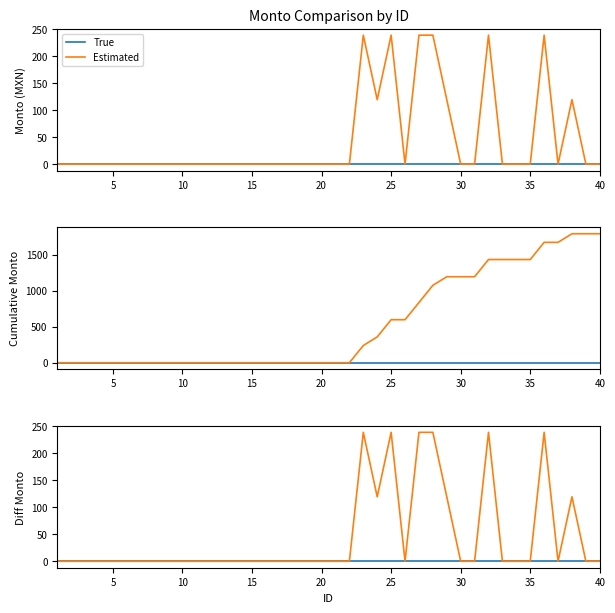

What are all the series names shown in the legend?

True, Estimated